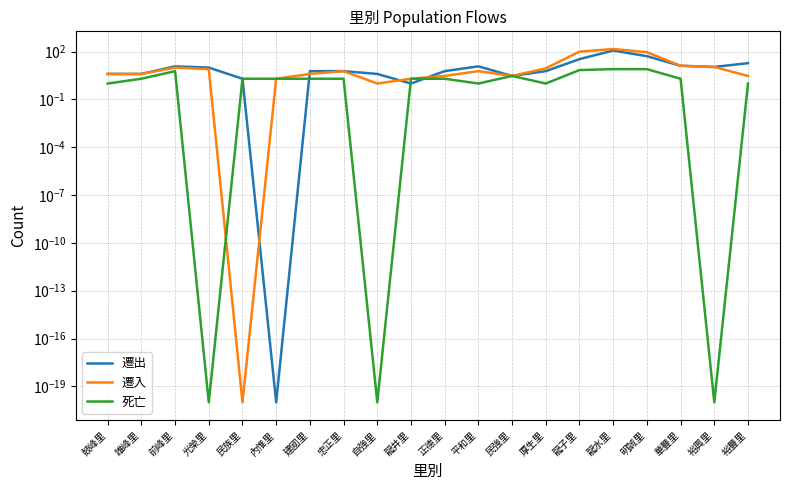

Where does the 遷出 series first go above 6?

前峰里